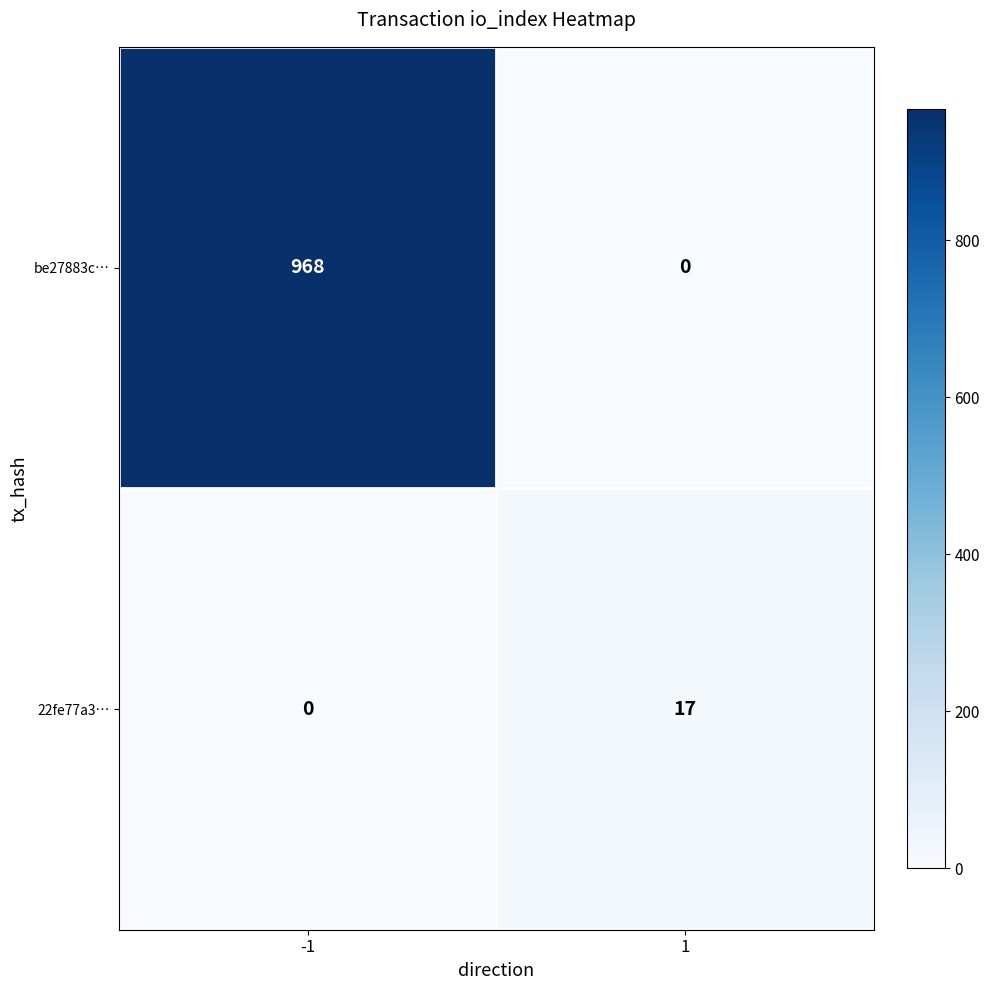

How many distinct data groups are displayed?

2